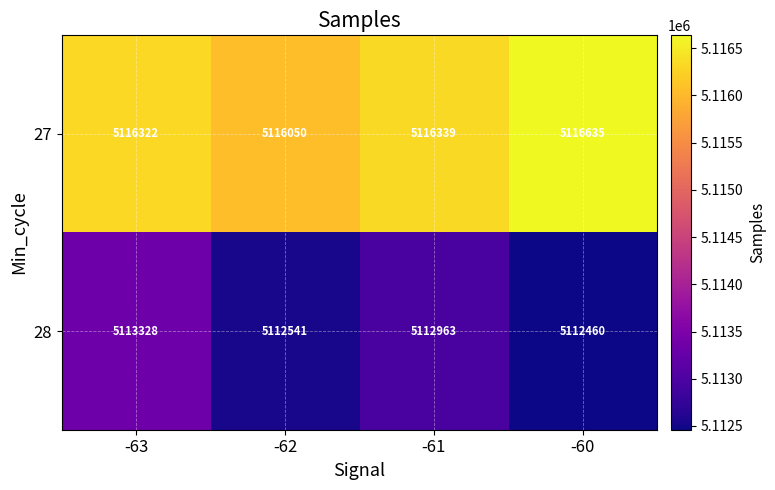

At -63, list the series in order from largest to smallest.

27, 28